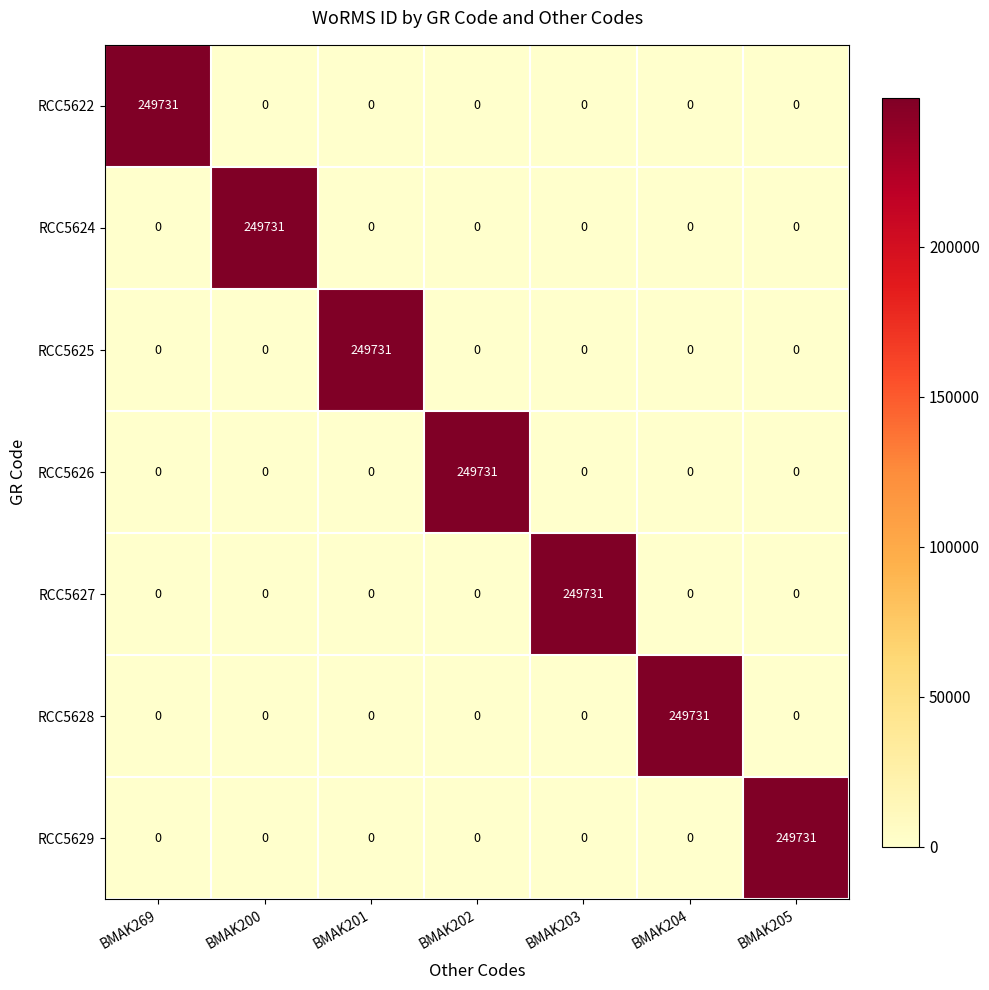

The RCC5624 series shows -146850 at BMAK269. True or false?

False